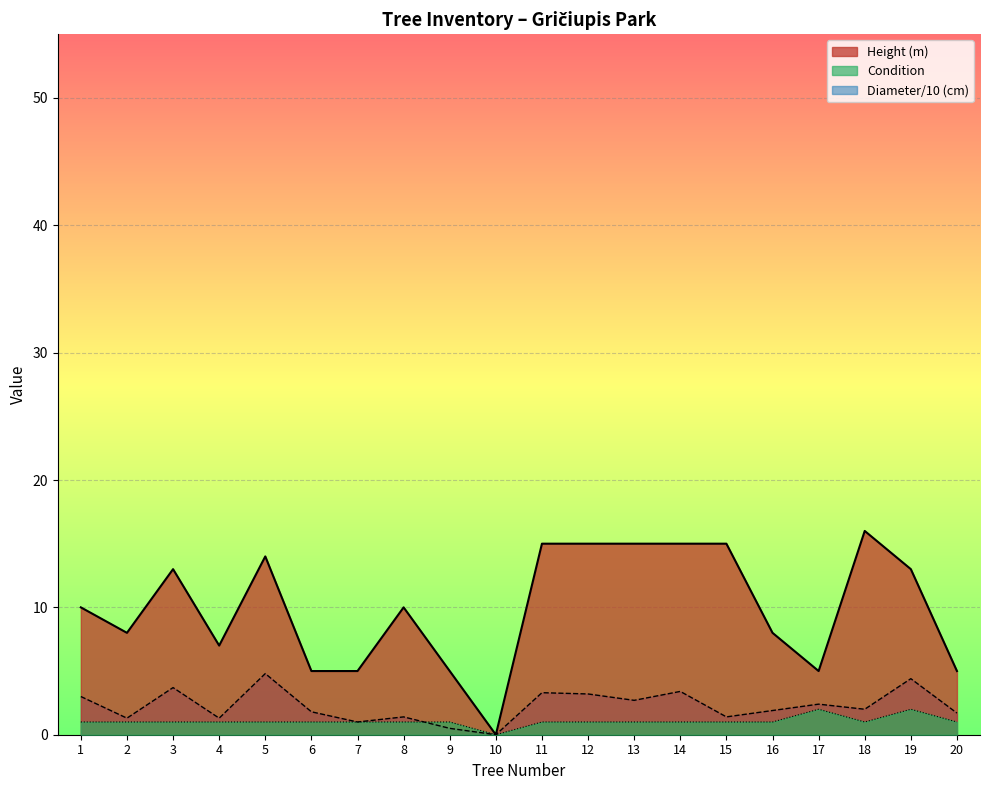

How many interior local peaks does the Height (m) series have?

4